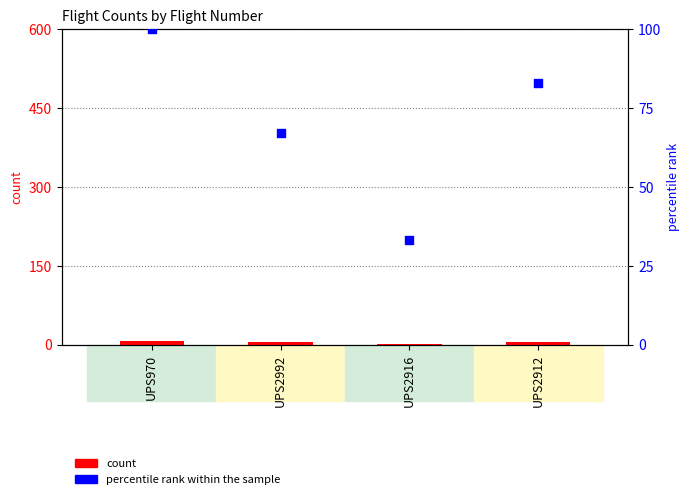

Which series reaches the maximum Y coordinate?

percentile rank within the sample